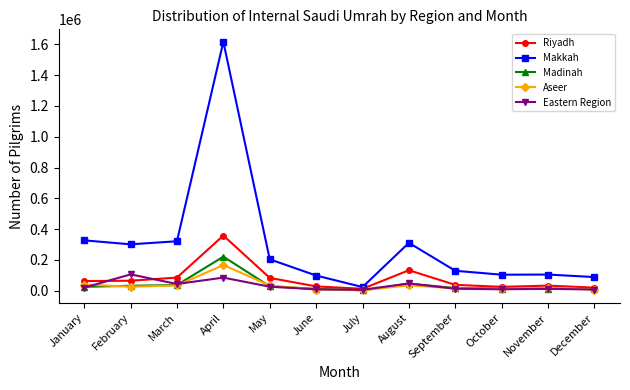

True or false: Madinah has a value of 221438 at April.

True